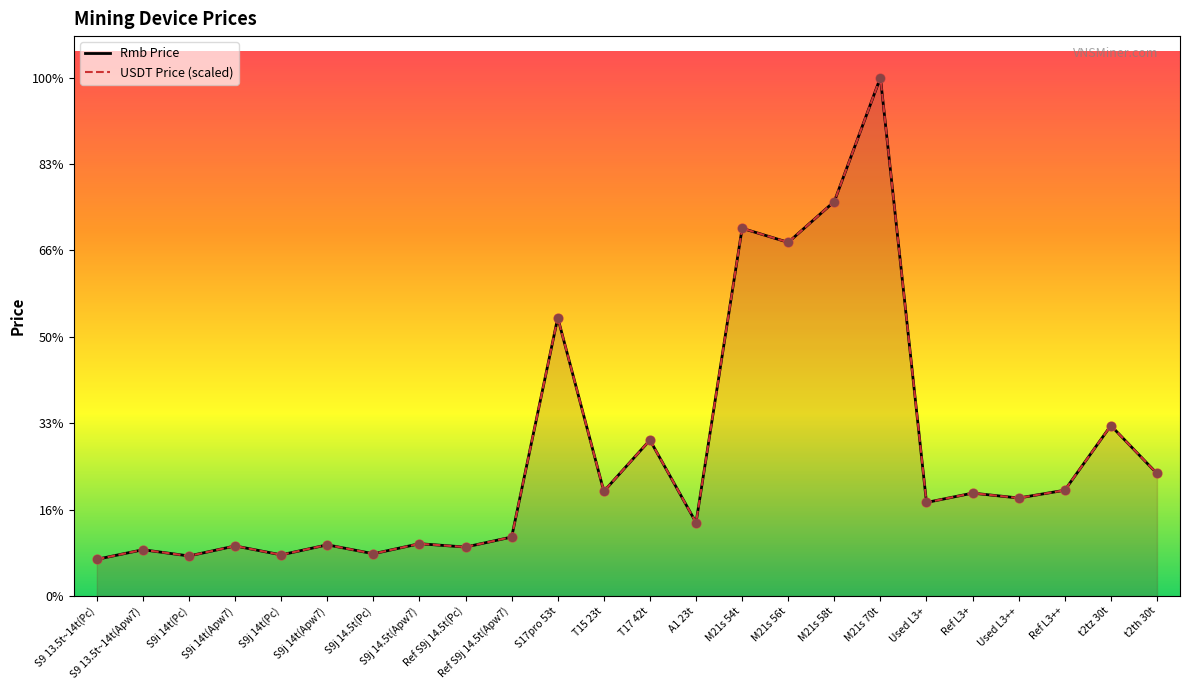

Which series has the largest total across all categories?

Rmb Price